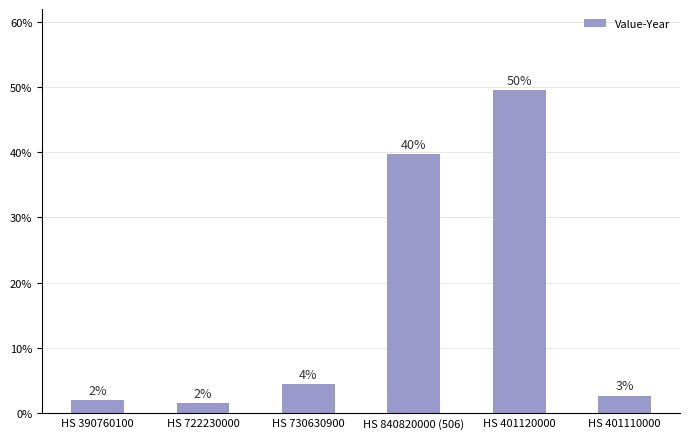

What position from the left is HS 401120000?

5